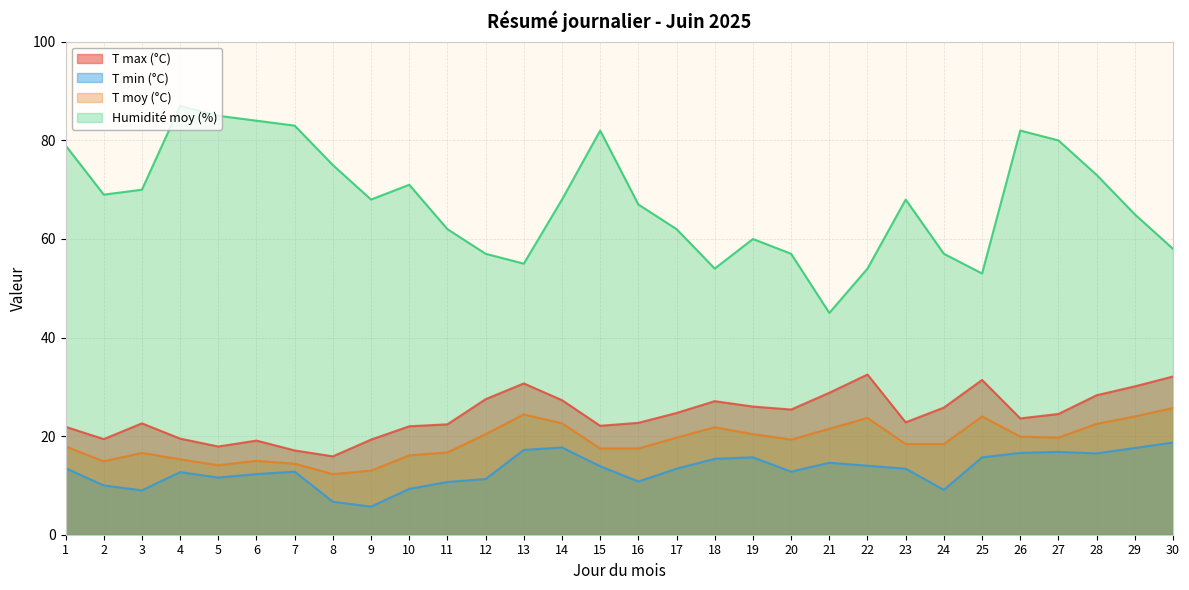

At which category is the sum across all series the highest?

26